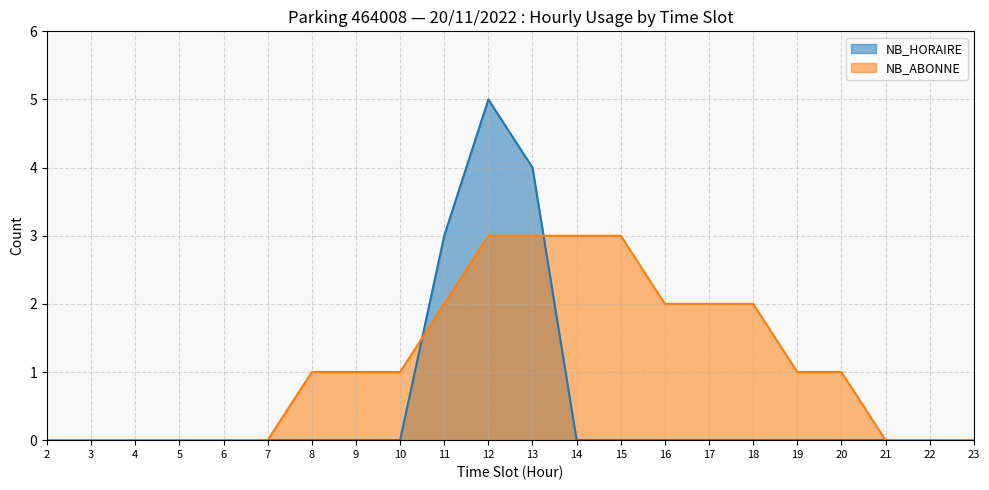

Where is NB_ABONNE nearest to the value 1?

8